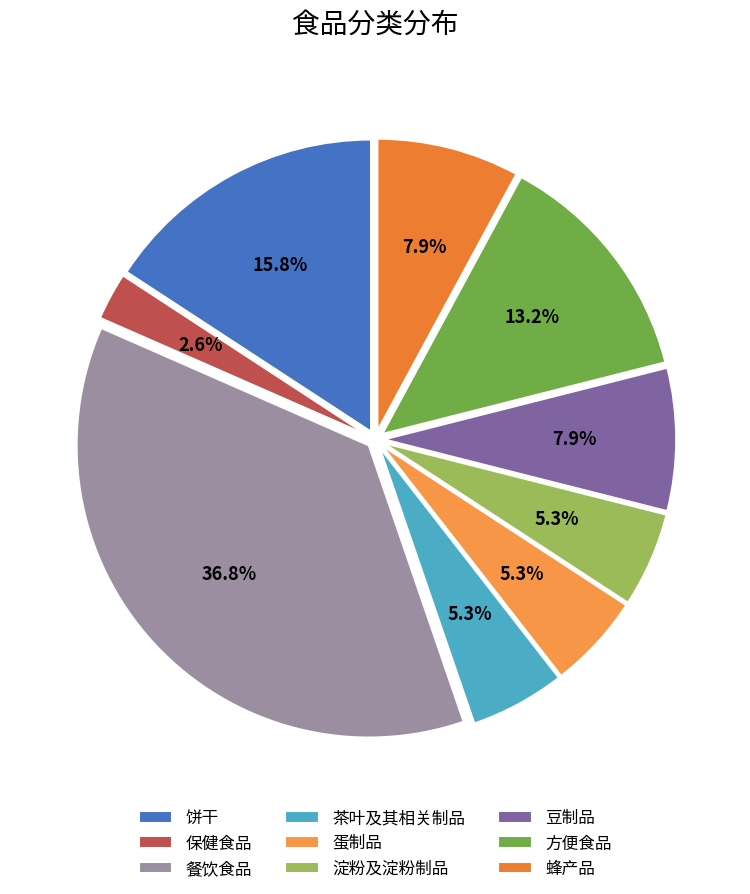

How many slices are in this pie chart?

9